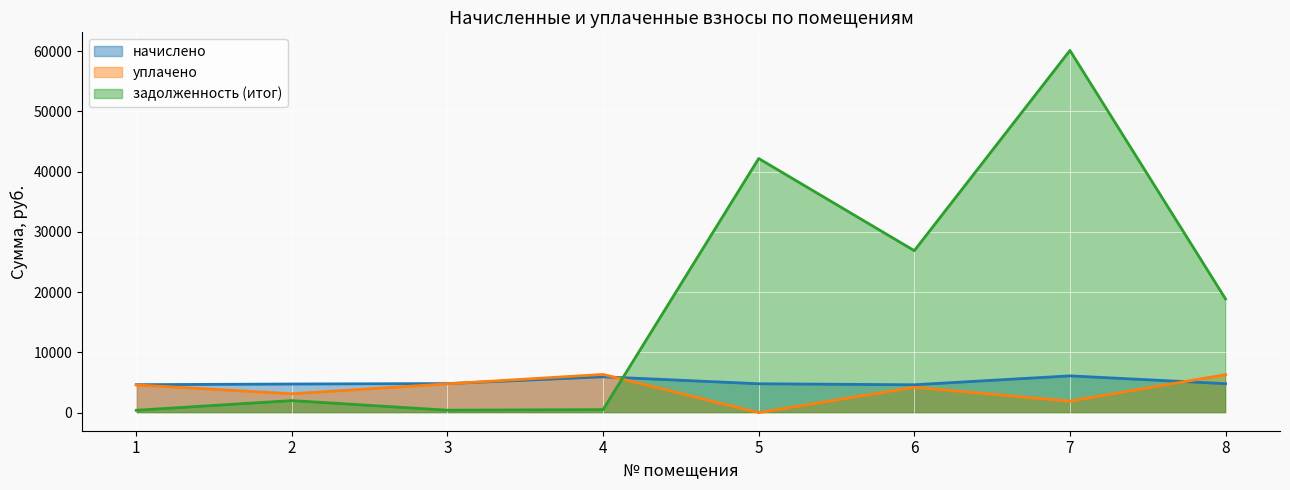

At which category does начислено reach its first local valley?

6